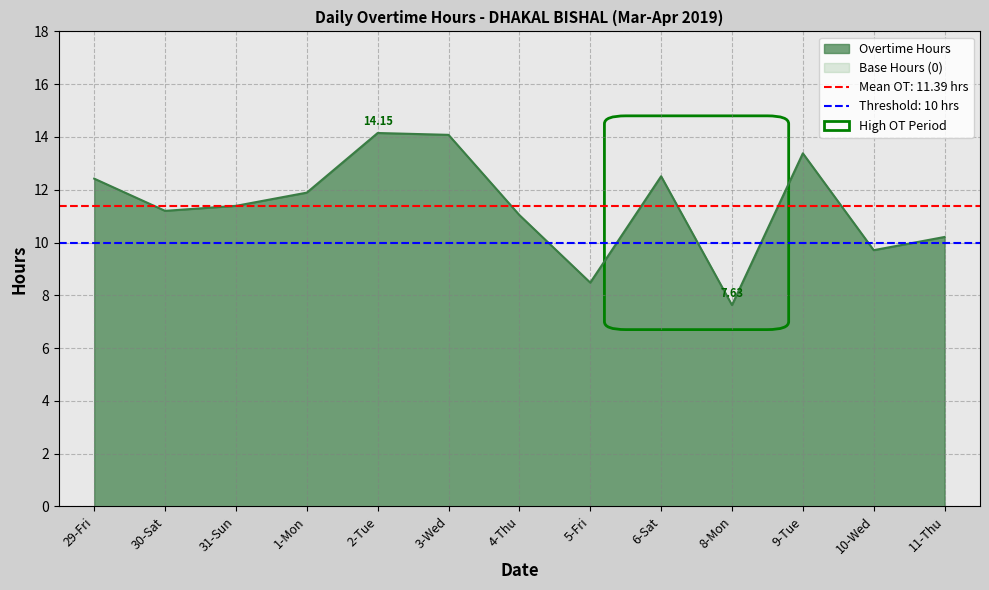

Where is the data nearest to the value 10?

11-Thu